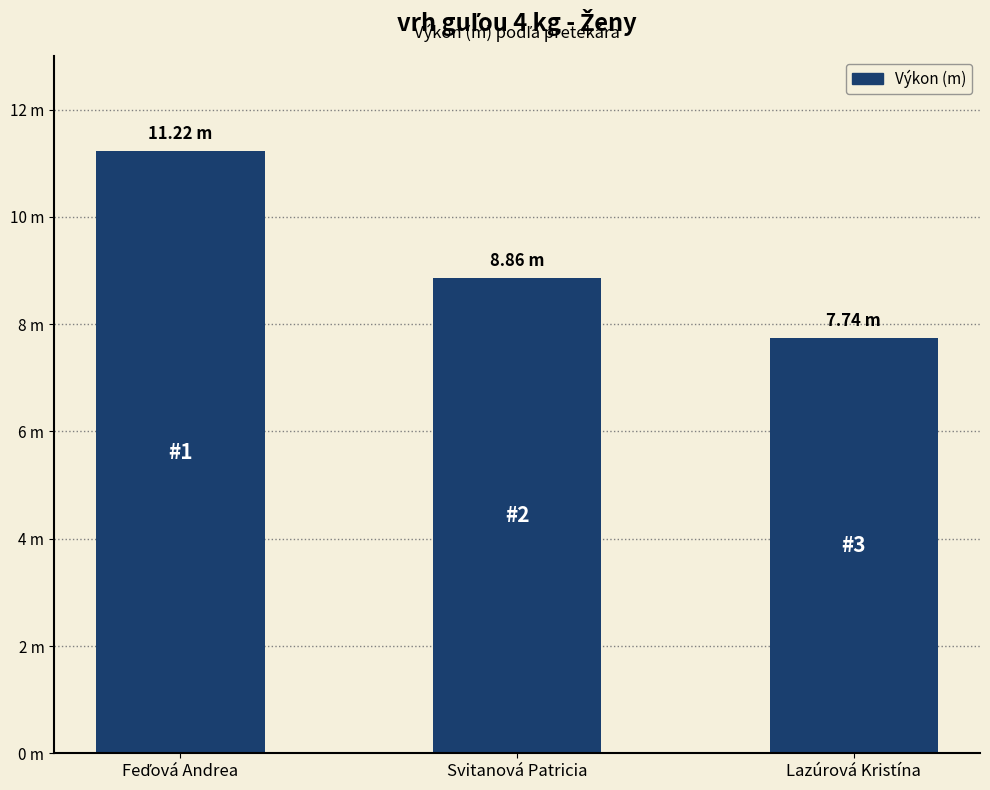

Does the chart contain any negative values?

No